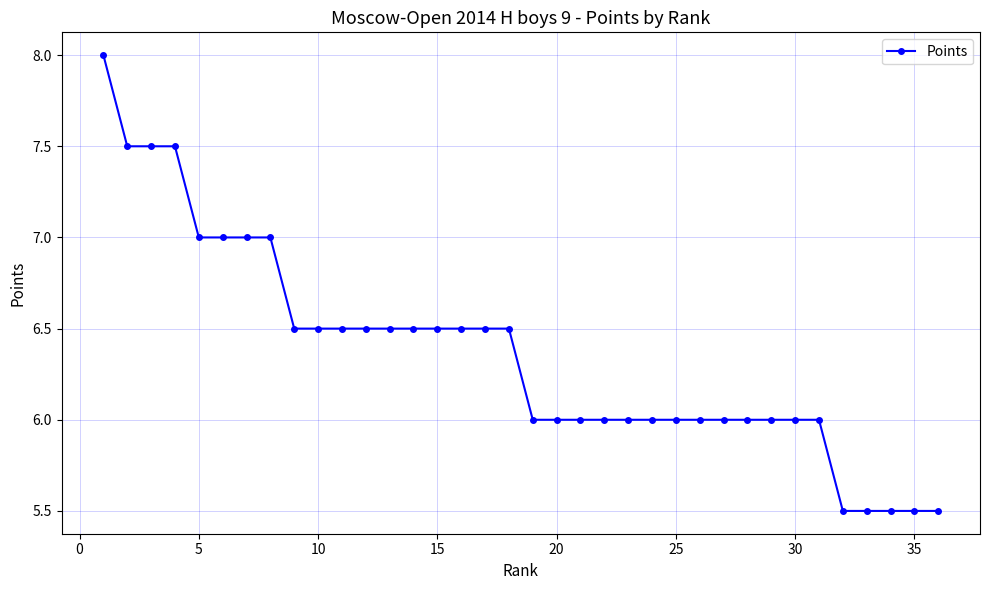

What is the sum of all values?

229.0